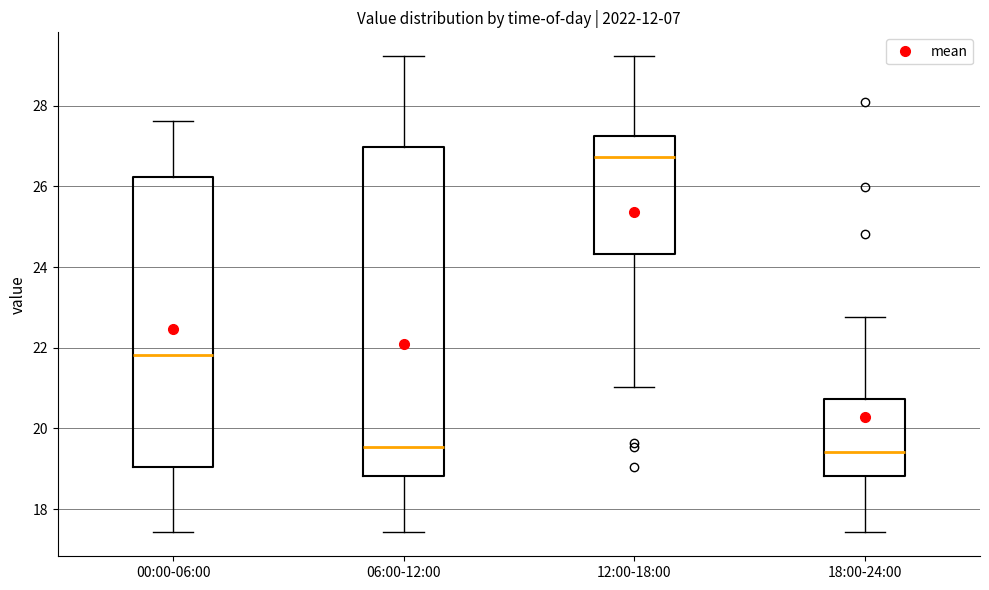

Reading left to right, transcribe this box plot: for each box, give where its median line is, the range the box spans, and where its two whiskers end, as read against the y-axis. The values are not printed on the chart, so give them approximately, as read against the axis.

00:00-06:00: median 21.8, box 19.0 to 26.2, whiskers 17.4 to 27.6
06:00-12:00: median 19.6, box 18.8 to 27.0, whiskers 17.4 to 29.2
12:00-18:00: median 26.8, box 24.4 to 27.2, whiskers 21.0 to 29.2
18:00-24:00: median 19.4, box 18.8 to 20.8, whiskers 17.4 to 22.8